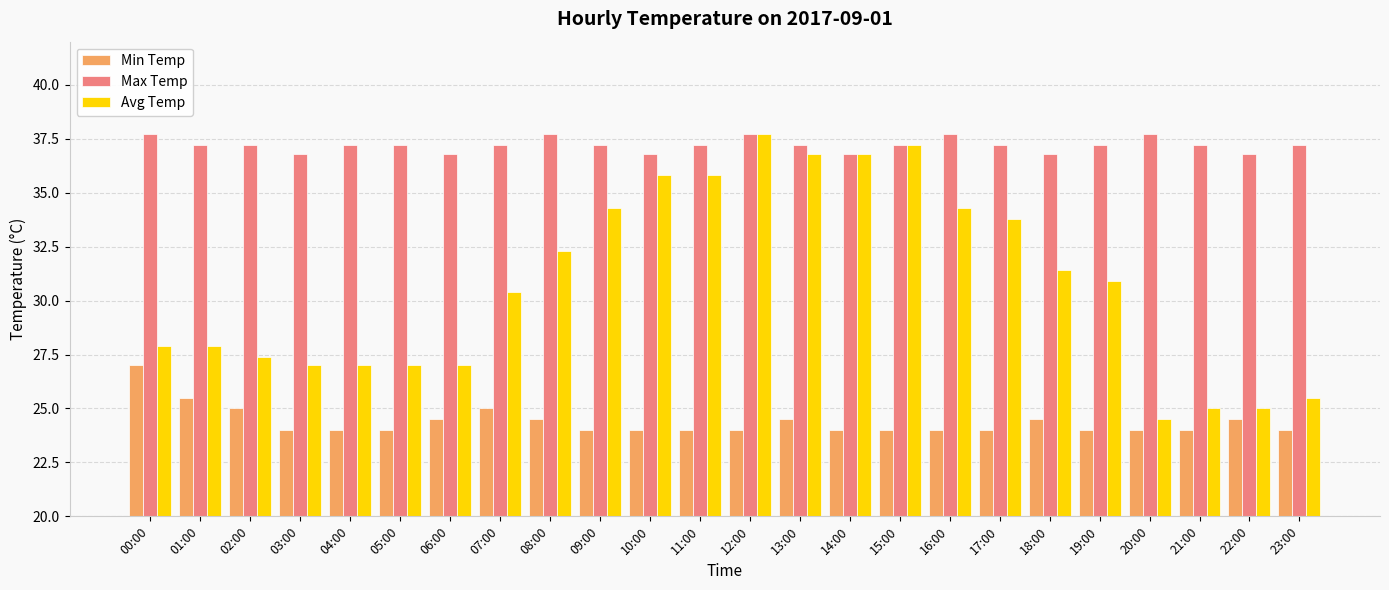

Which series has the largest total across all categories?

Max Temp